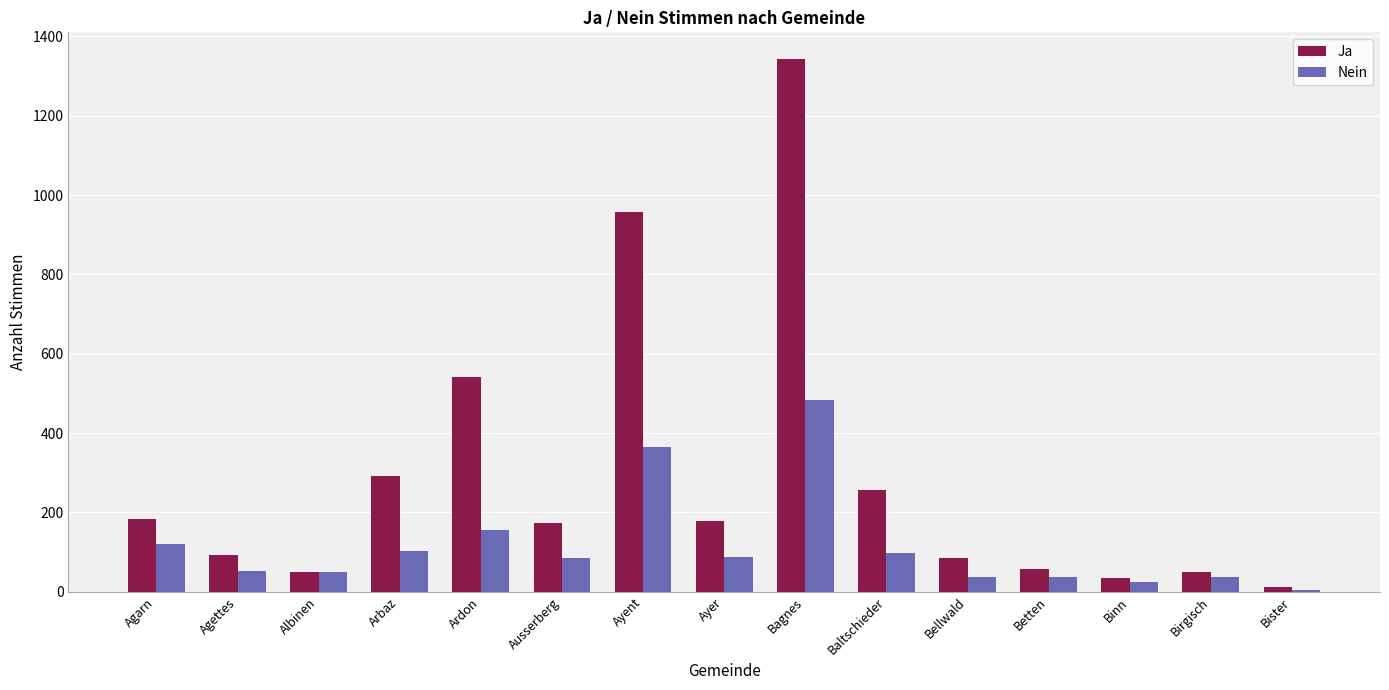

What is the greatest value displayed?

1343